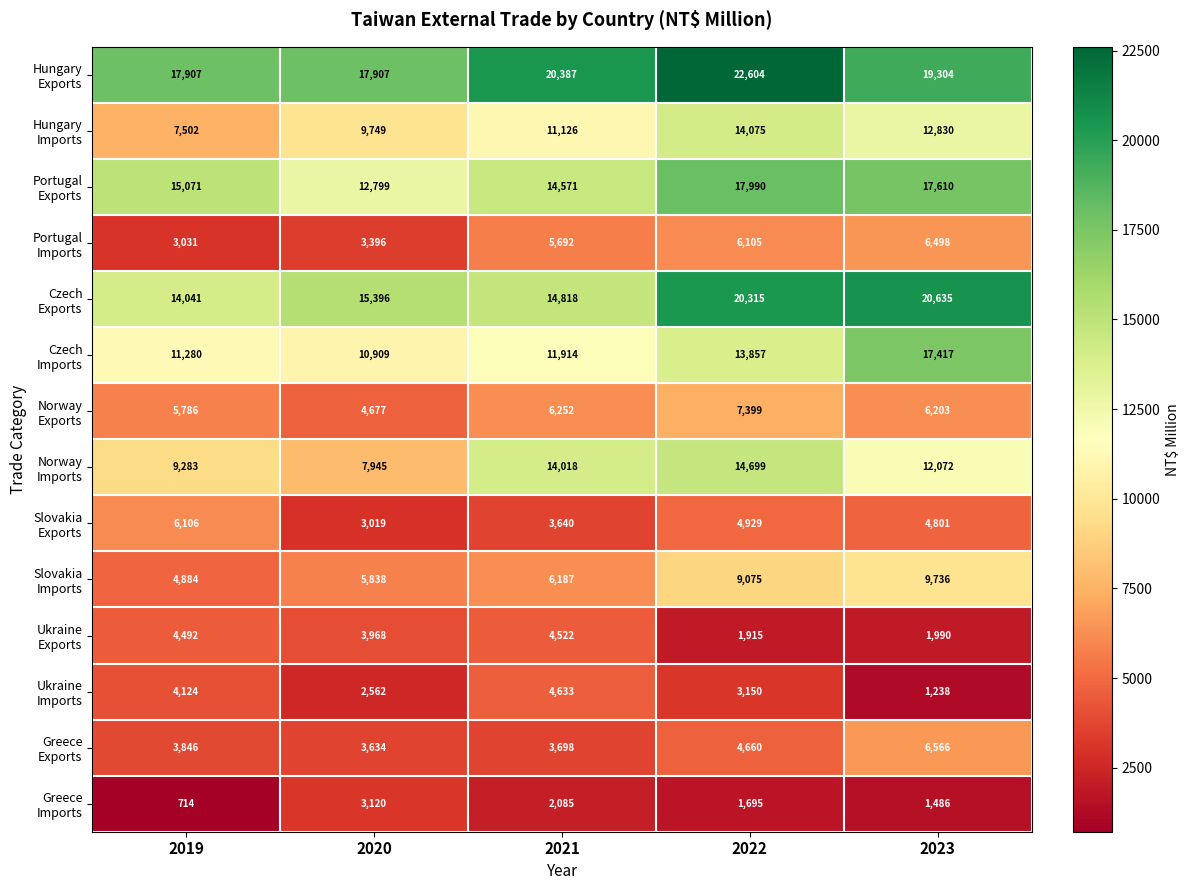

What is the spread (max minus min) of values at 2023?

19397